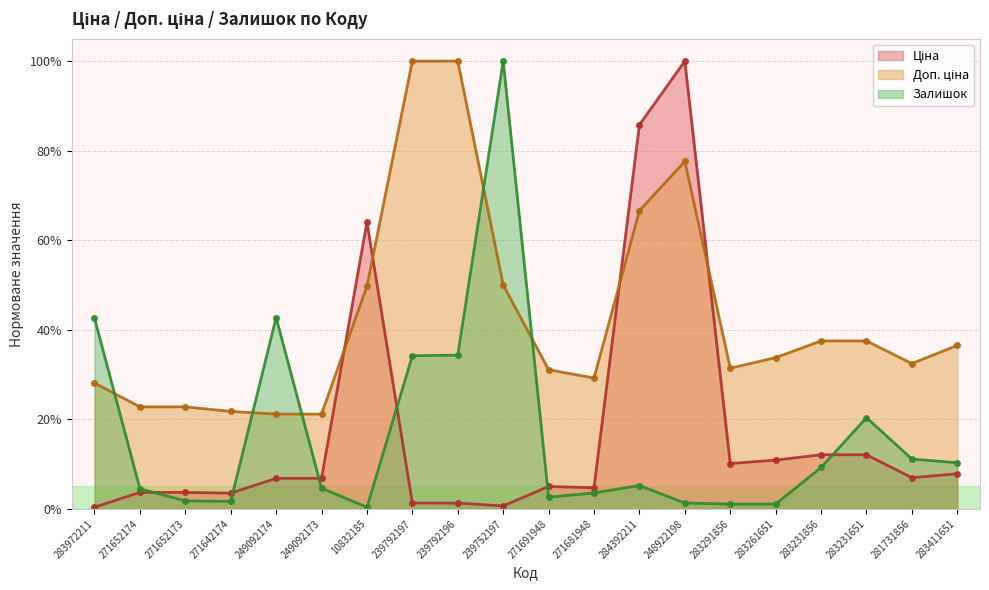

Which series ends up on top after the final intersection of Залишок and Доп. ціна?

Доп. ціна